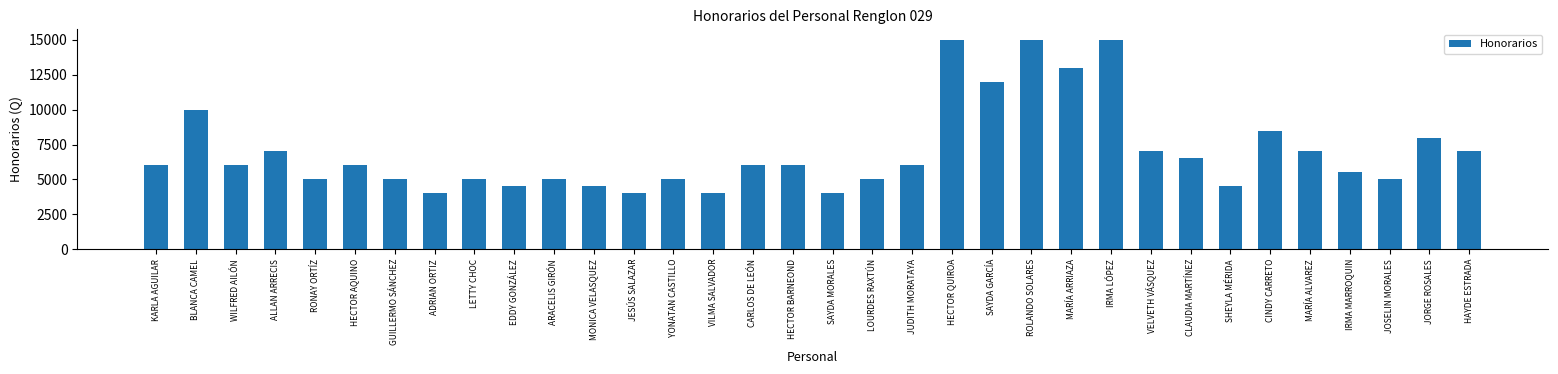

What is the greatest value displayed?

15000